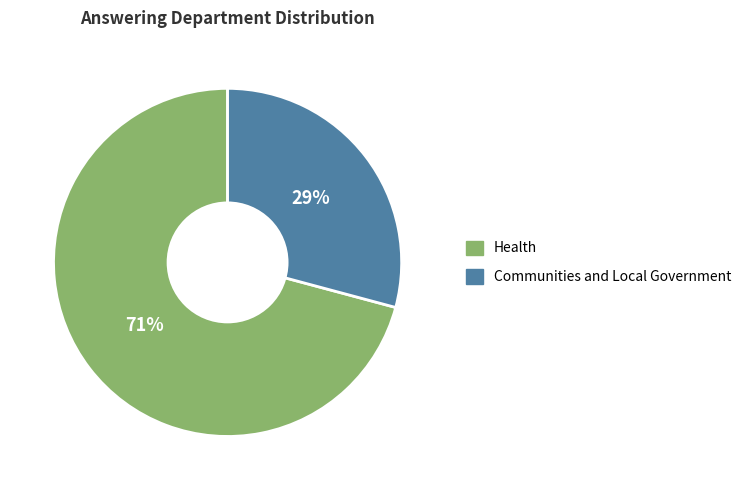

Which has a higher value, Communities and Local Government or Health?

Health